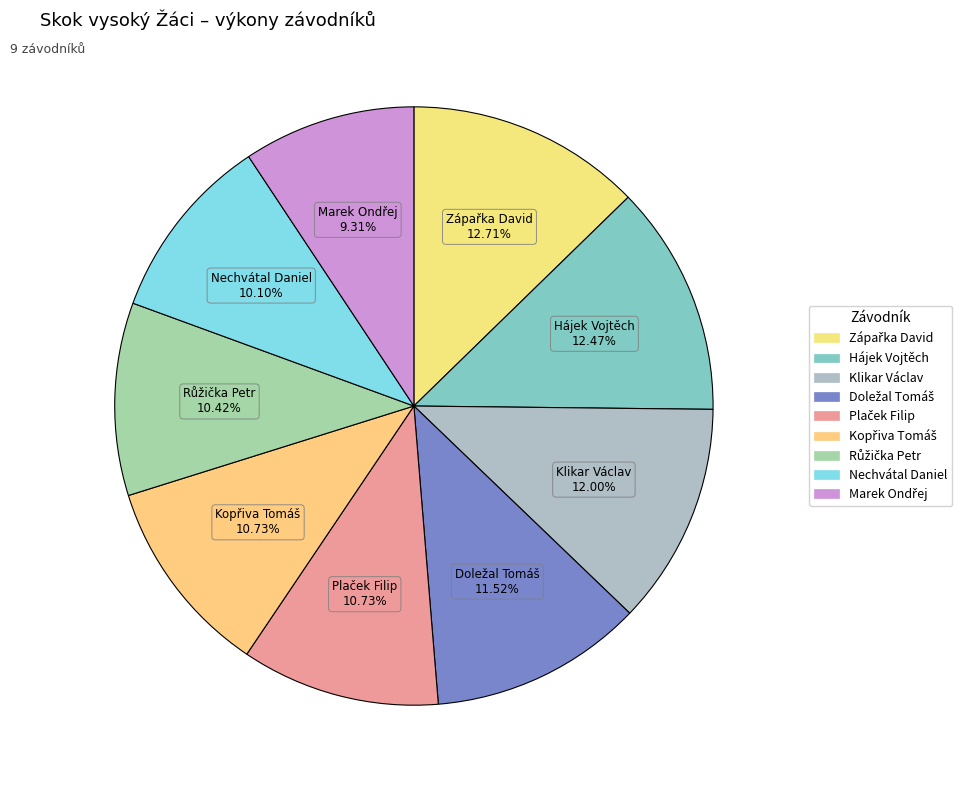

Between Nechvátal Daniel and Klikar Václav, which is larger?

Klikar Václav